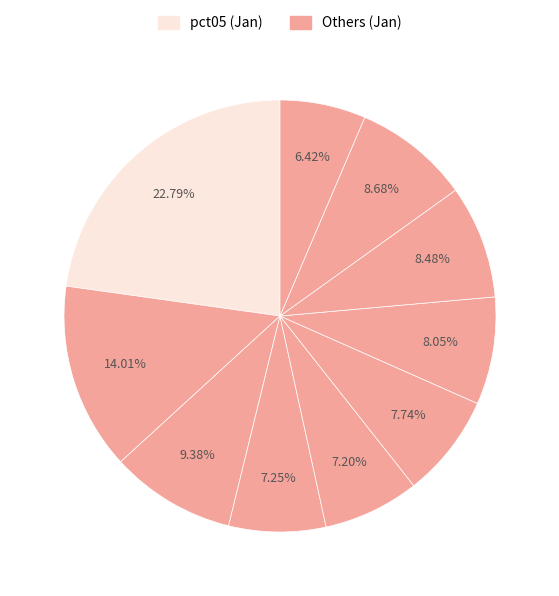

Is there a majority slice in this chart?

No